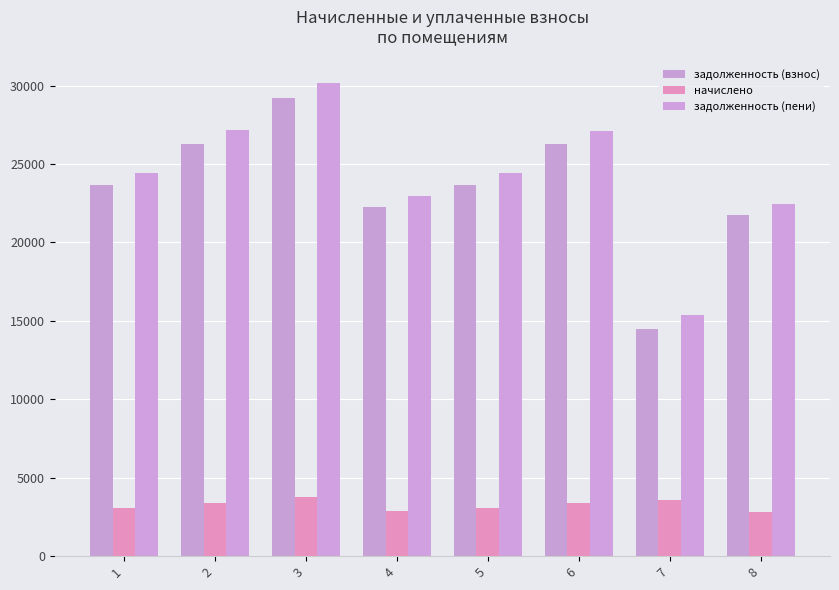

The value of задолженность (пени) at 1 is 24411.4. True or false?

True